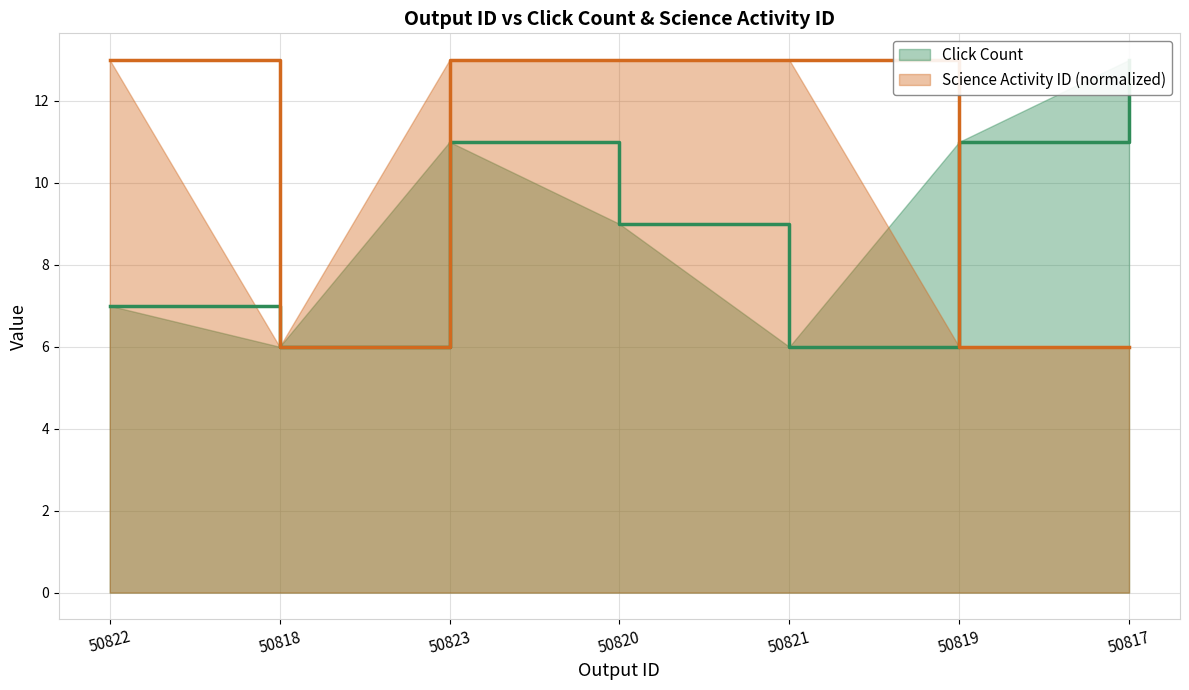

Is the value of Click Count at 50819 greater than the value of Science Activity ID at 50820?

No